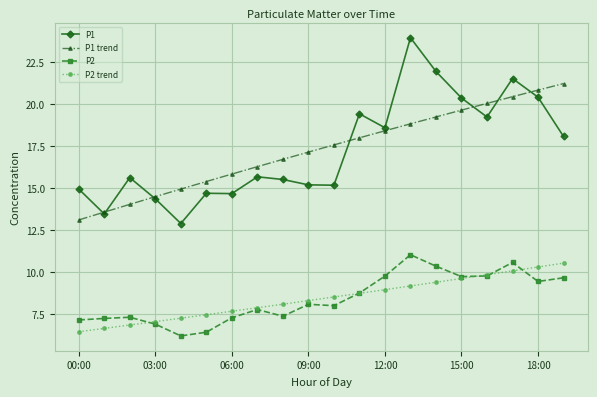

True or false: P2 and P1 intersect in this chart.

False